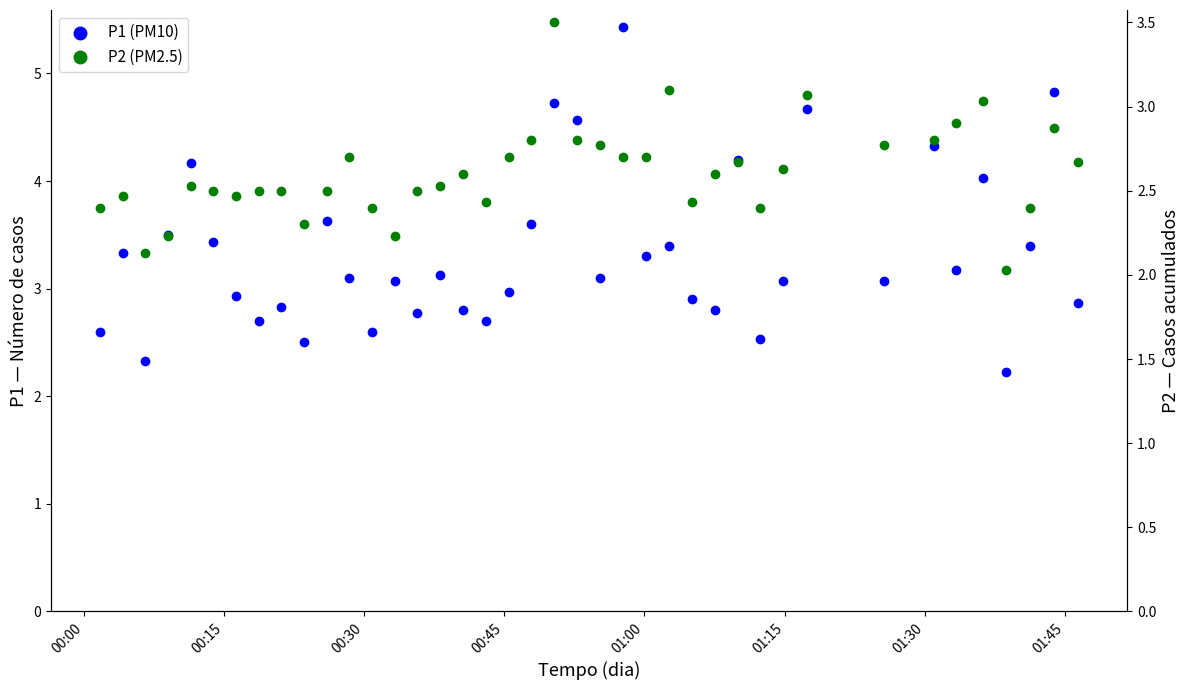

At how many categories does at least one series exceed 2?

40